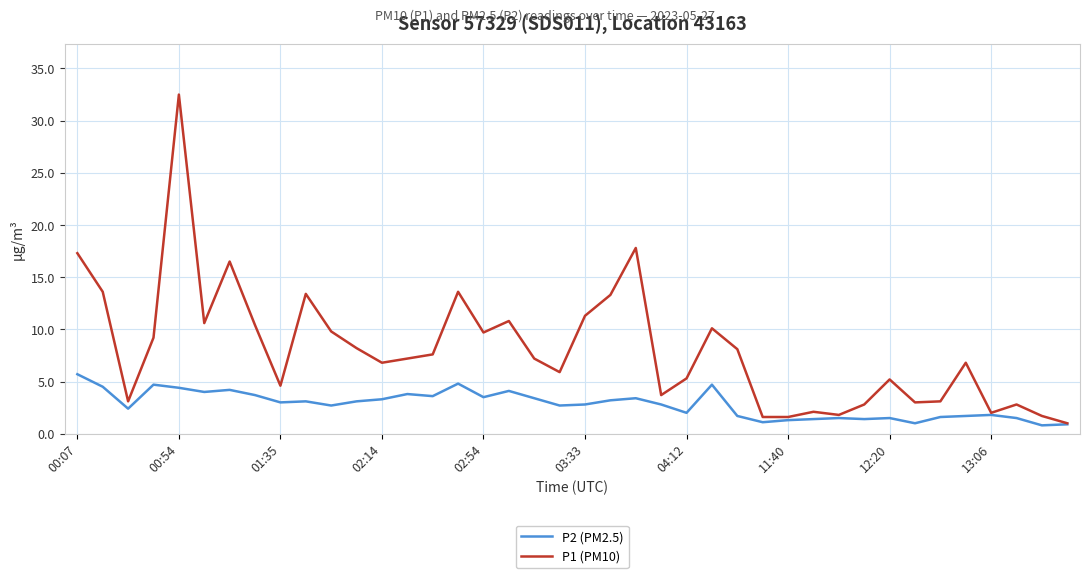

Which series has the largest range (max minus min)?

P1 (PM10)